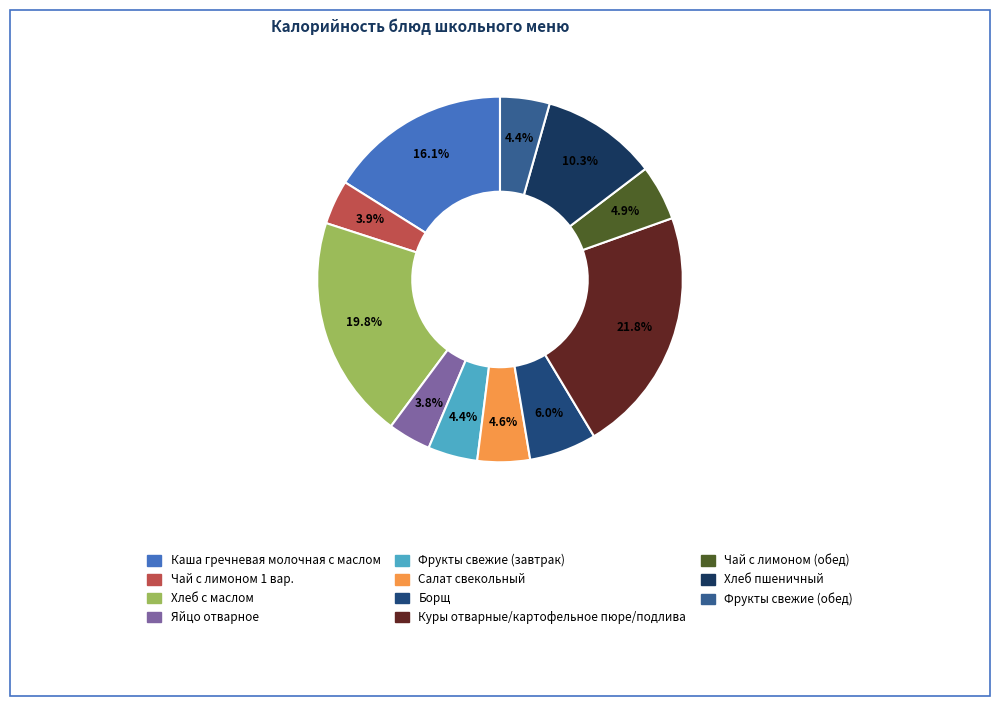

Is it true that Хлеб с маслом is 20% of the pie?

True